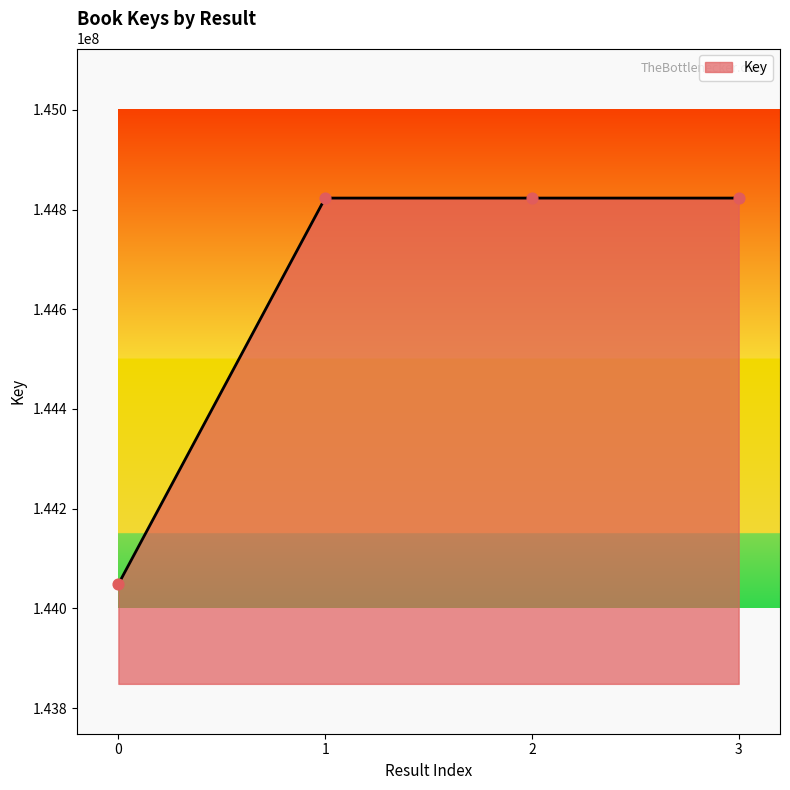

Between 3 and 0, which is larger?

3